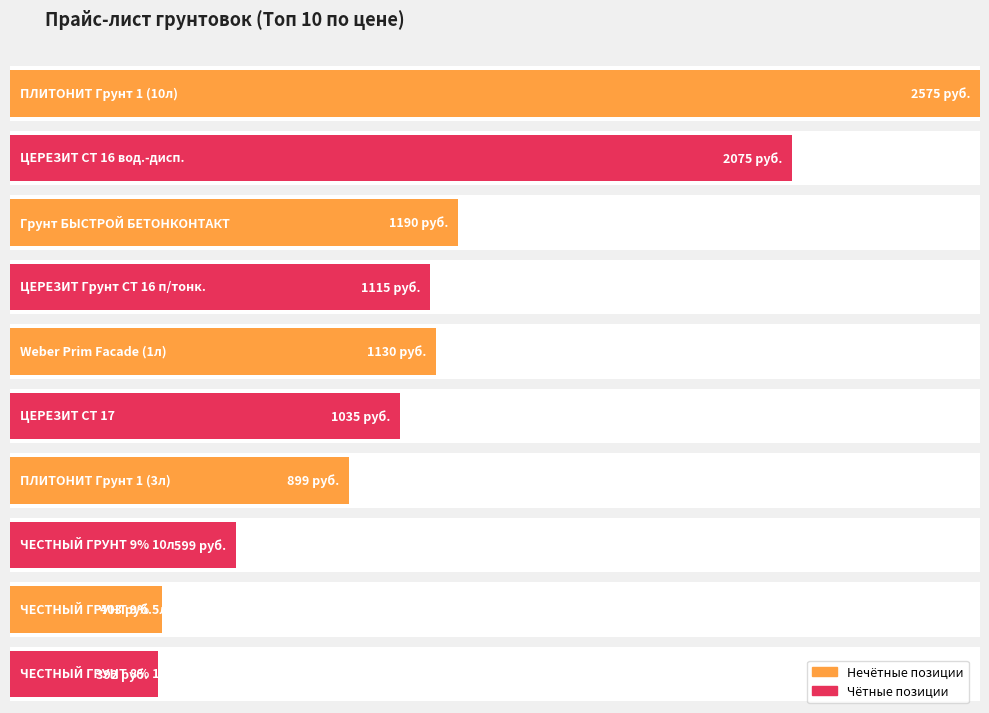

At which category is the sum across all series the highest?

1